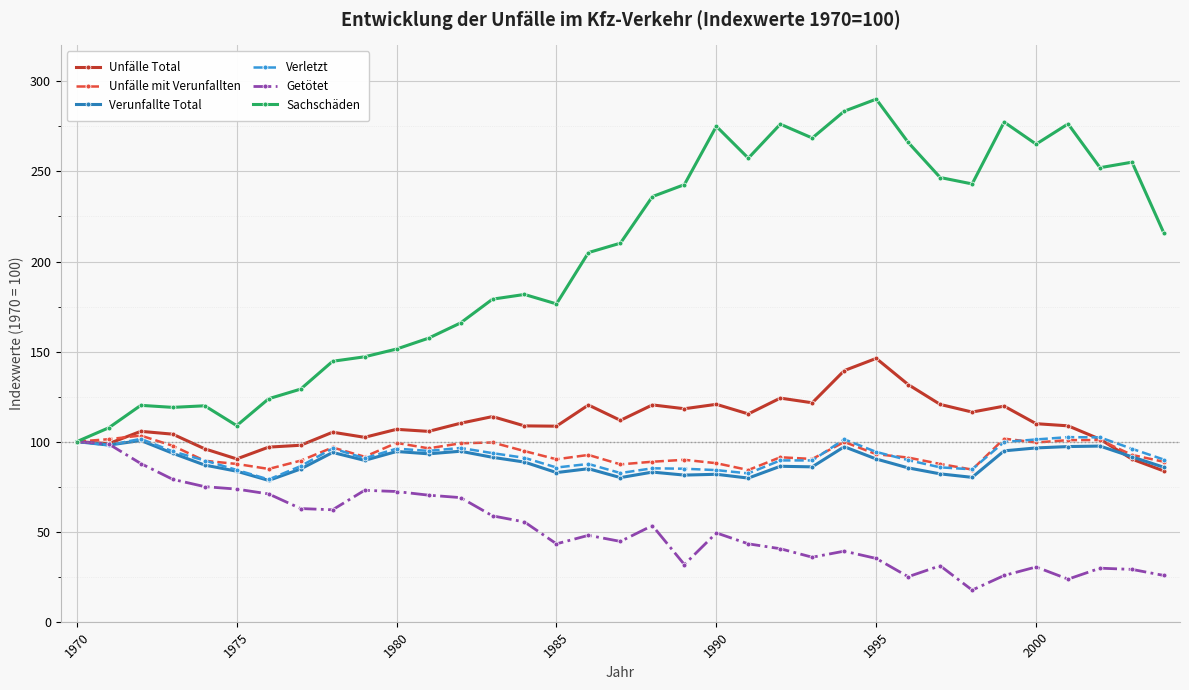

What is the value of the Verletzt point at the 35th from the left?

90.0